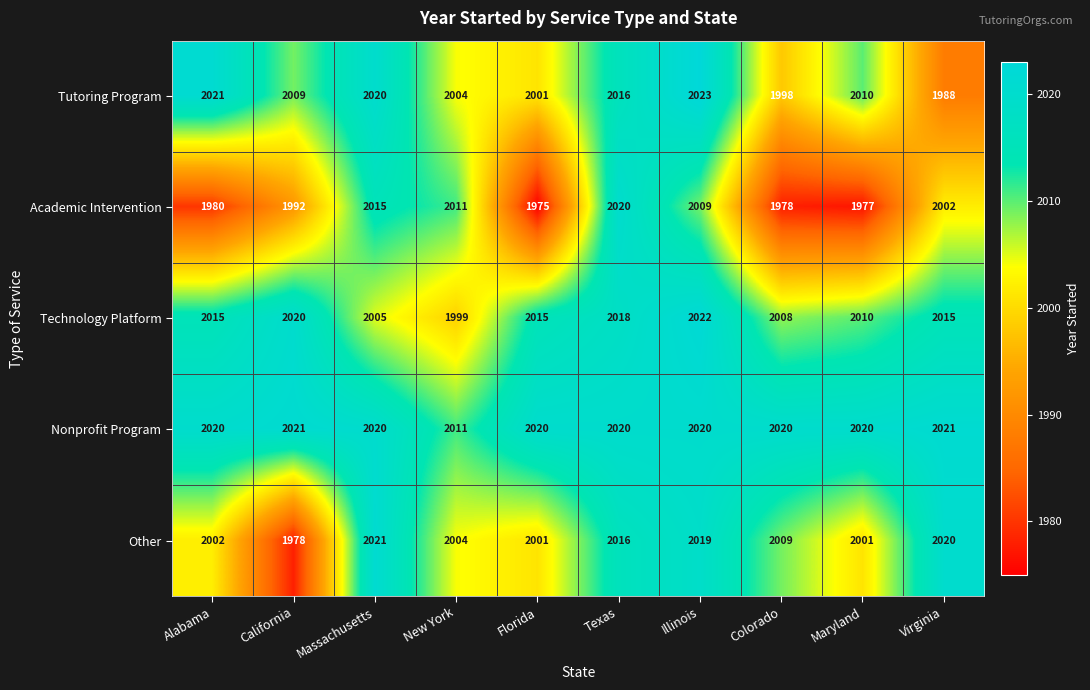

What is the sum of all Academic Intervention values?

19959